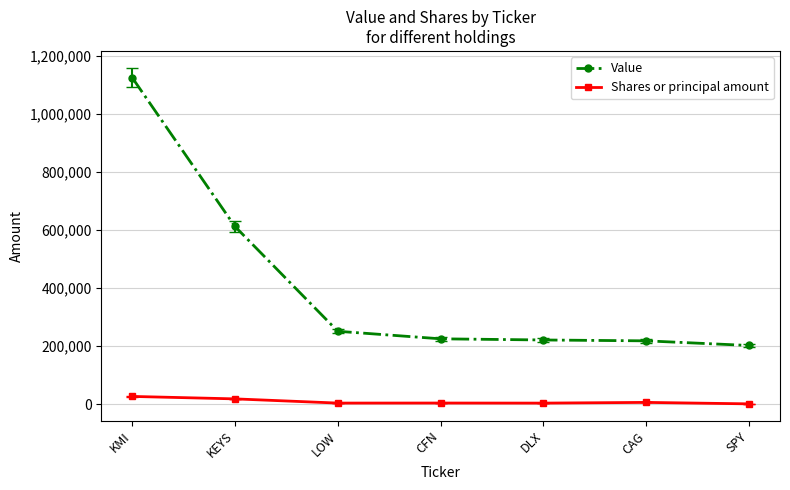

Rank the series at KMI from highest to lowest value.

Value, Shares or principal amount